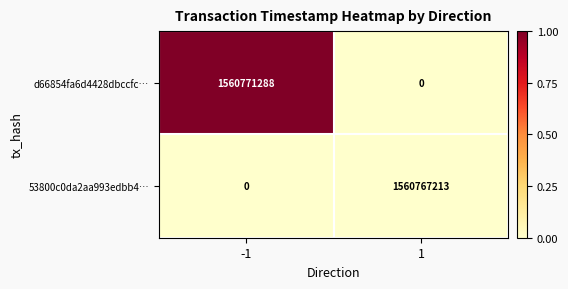

Is it true that d66854fa6d4428dbccfc… equals -568949596 at 1?

False